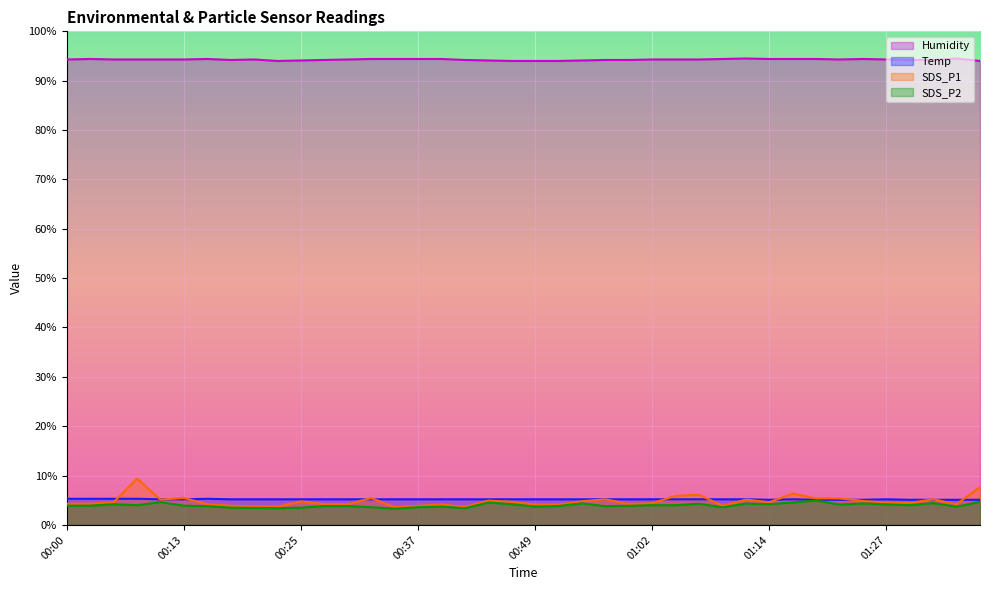

At which category is the sum across all series the highest?

00:08